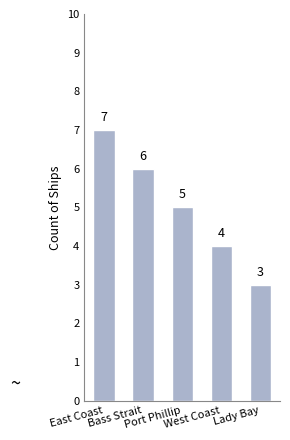

What is the greatest value displayed?

7